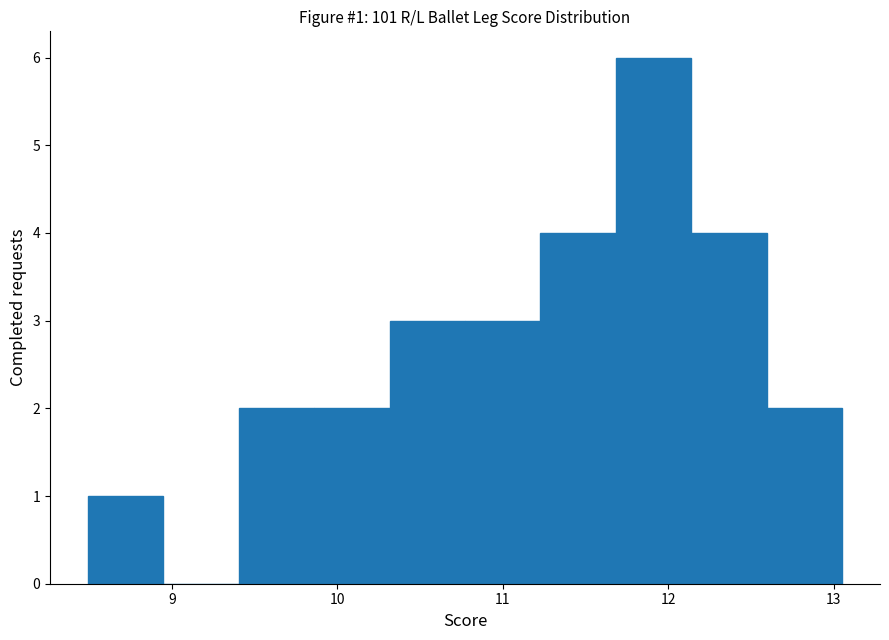

Over which range of the x-axis is the bar tallest?

11.7 to 12.1